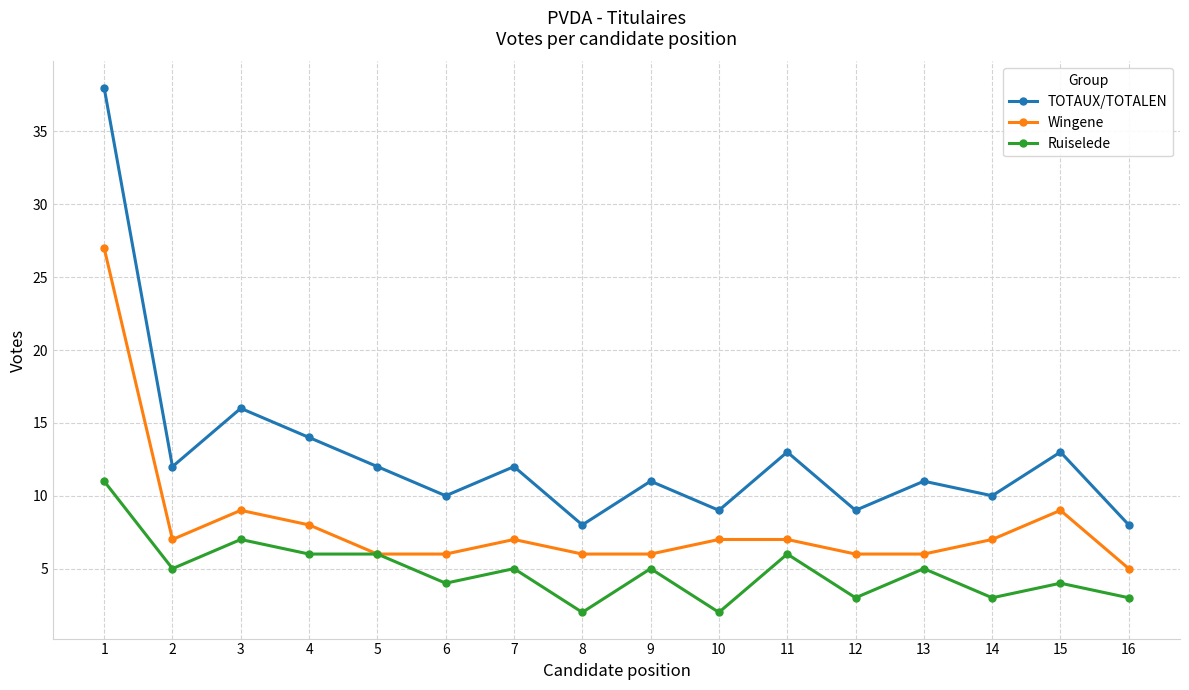

Does the chart have visible grid lines?

Yes